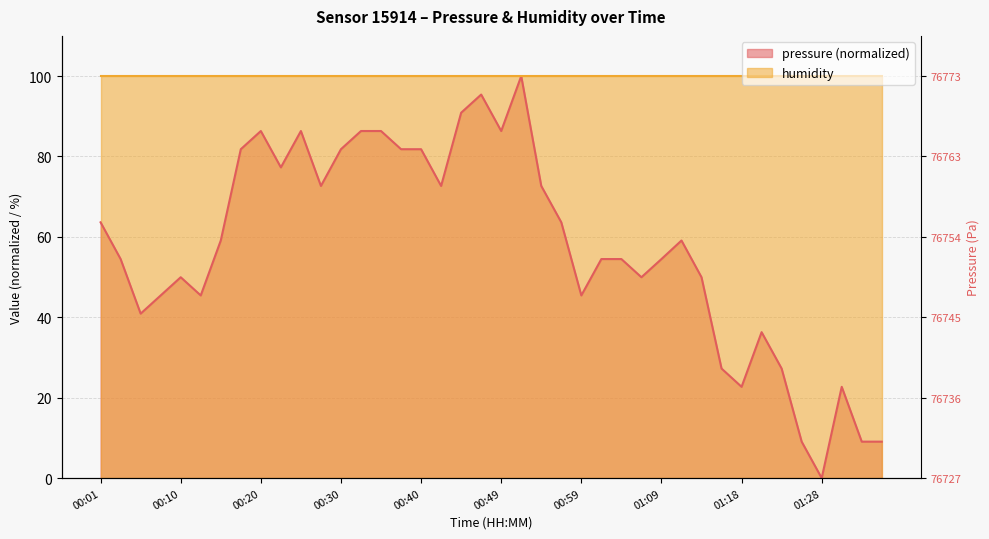

Reading left to right, list all the values displayed in this chart.

63.6	54.5	40.9	45.4	50.0	45.4	59.1	81.8	86.3	77.3	86.3	72.7	81.8	86.3	86.3	81.8	81.8	72.7	90.9	95.4	86.3	100.0	72.7	63.6	45.4	54.5	54.5	50.0	54.5	59.1	50.0	27.3	22.7	36.3	27.3	9.1	0.0	22.7	9.1	9.1